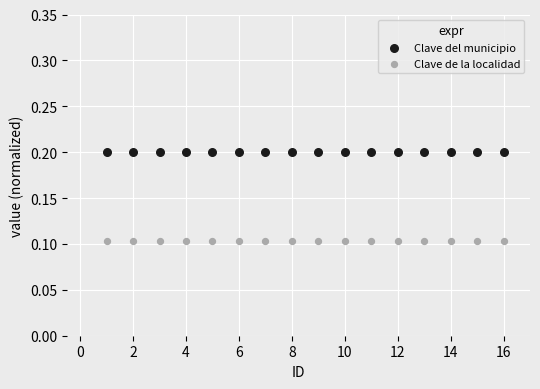

Which series reaches the minimum Y coordinate?

Clave de la localidad